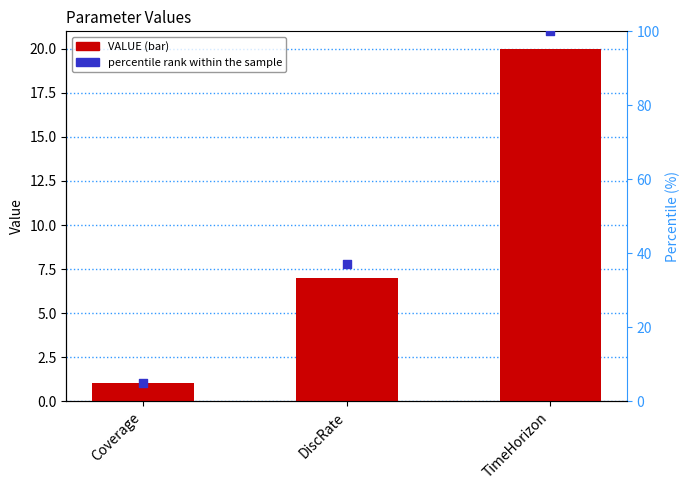

Which series has the widest spread of Y values?

percentile rank within the sample